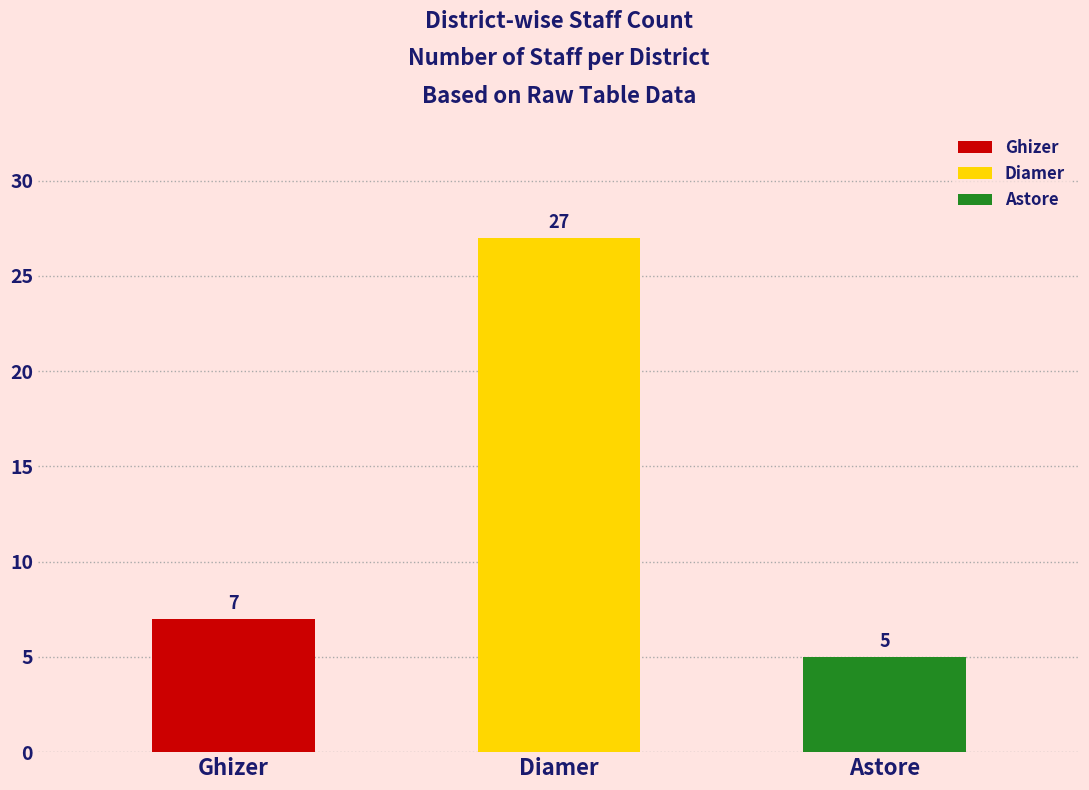

What is the maximum value shown in the chart?

27